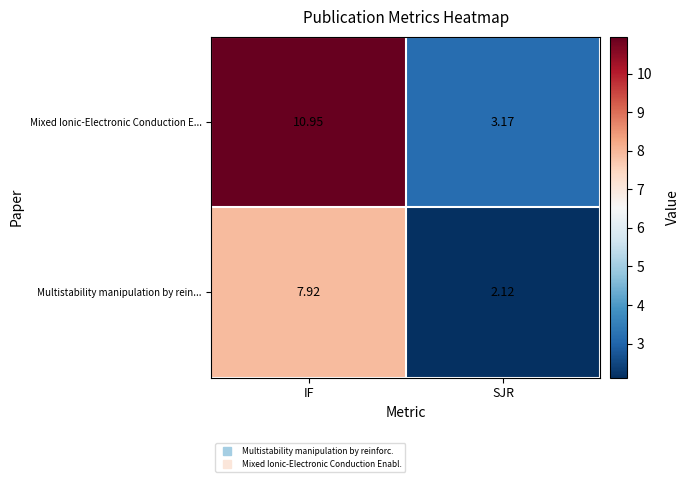

Which series changed the most between IF and SJR?

Mixed Ionic-Electronic Conduction E...